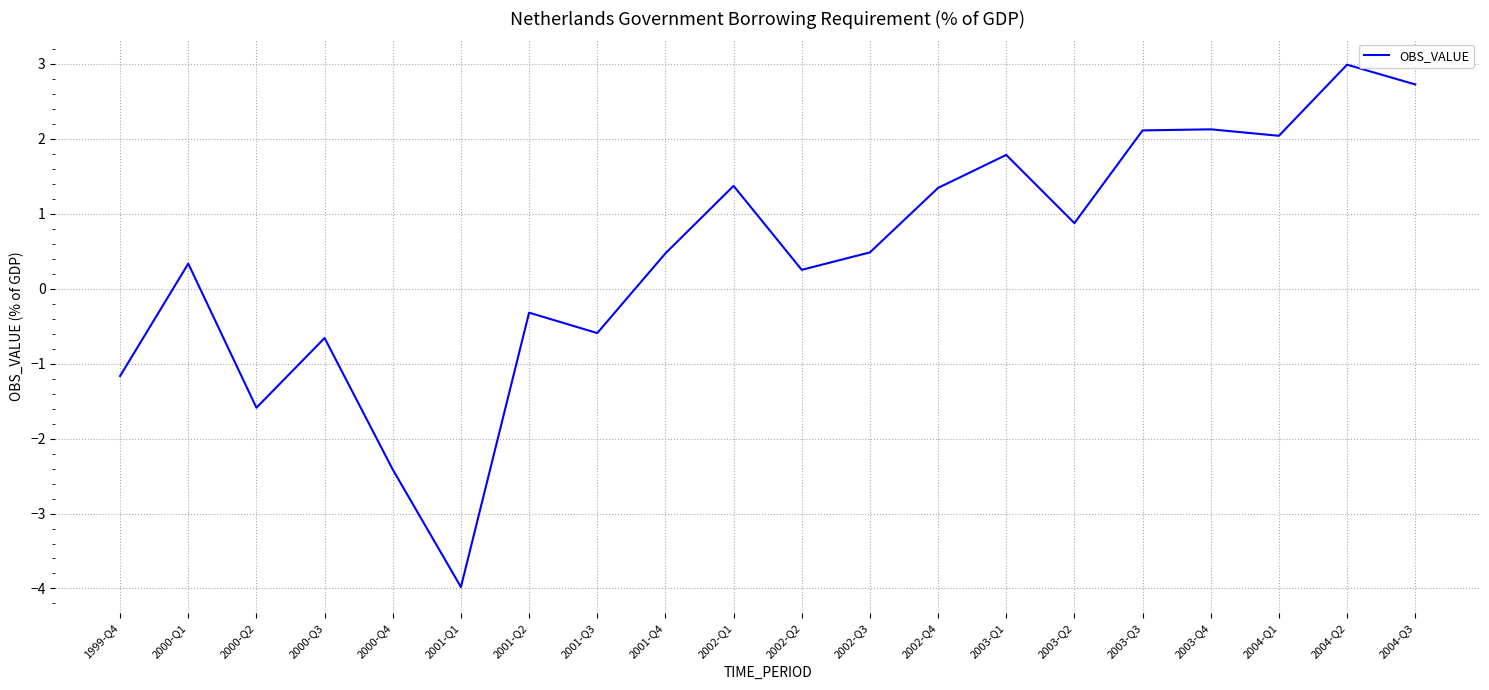

What value does the data have at 2004-Q2?

3.0